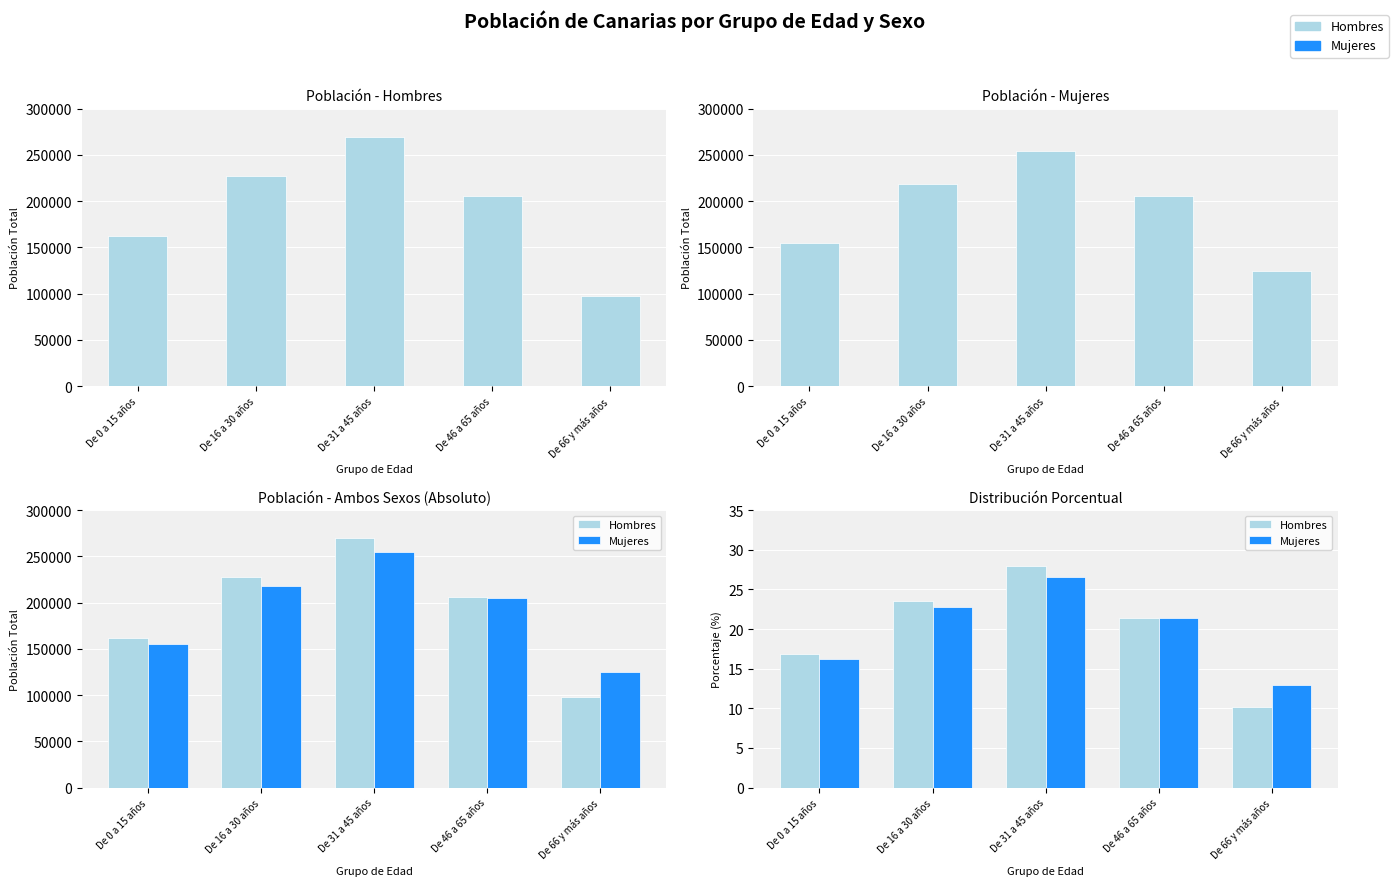

Where is Hombres nearest to the value 19?

De 0 a 15 años